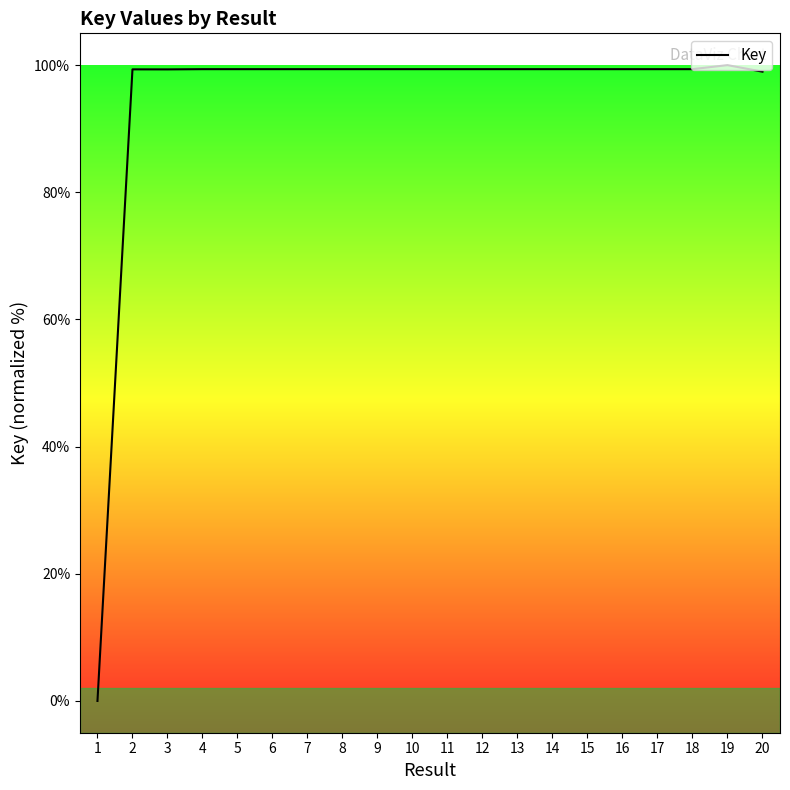

What is the sum of the values at 10 and 1?

99.4